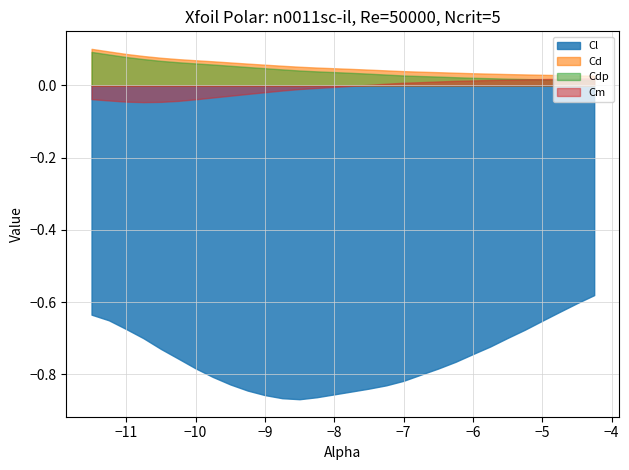

Between 16 and 18, which is larger?

18